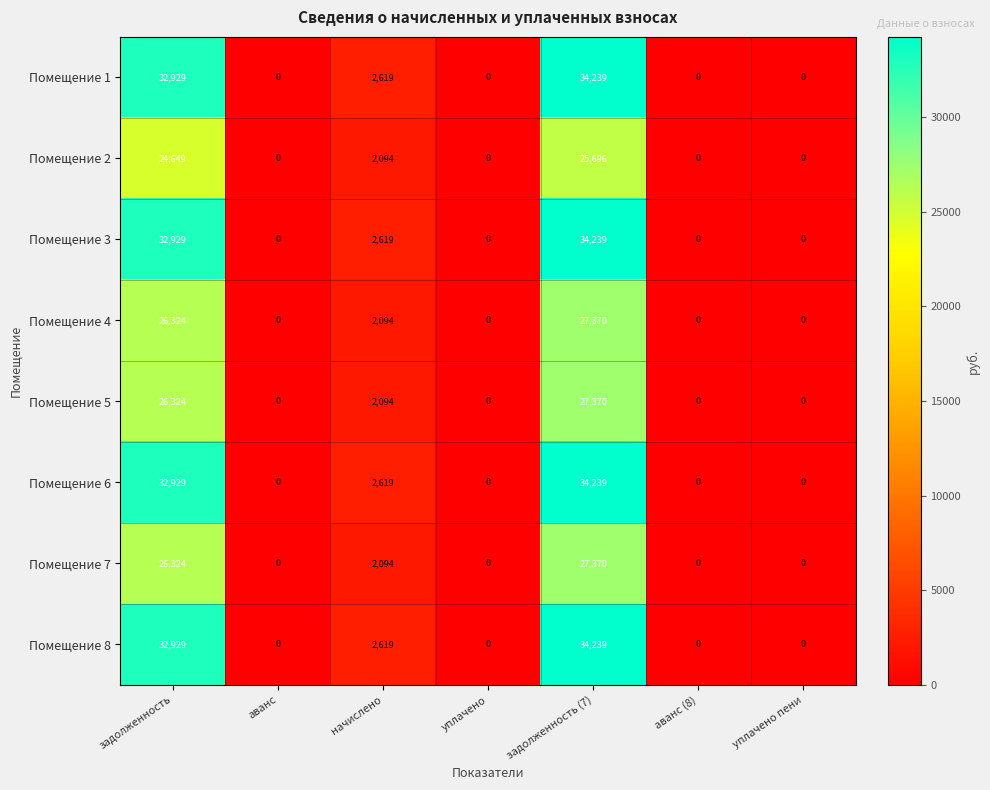

What is the sum of the Помещение 7 values at задолженность and уплачено пени?

26324